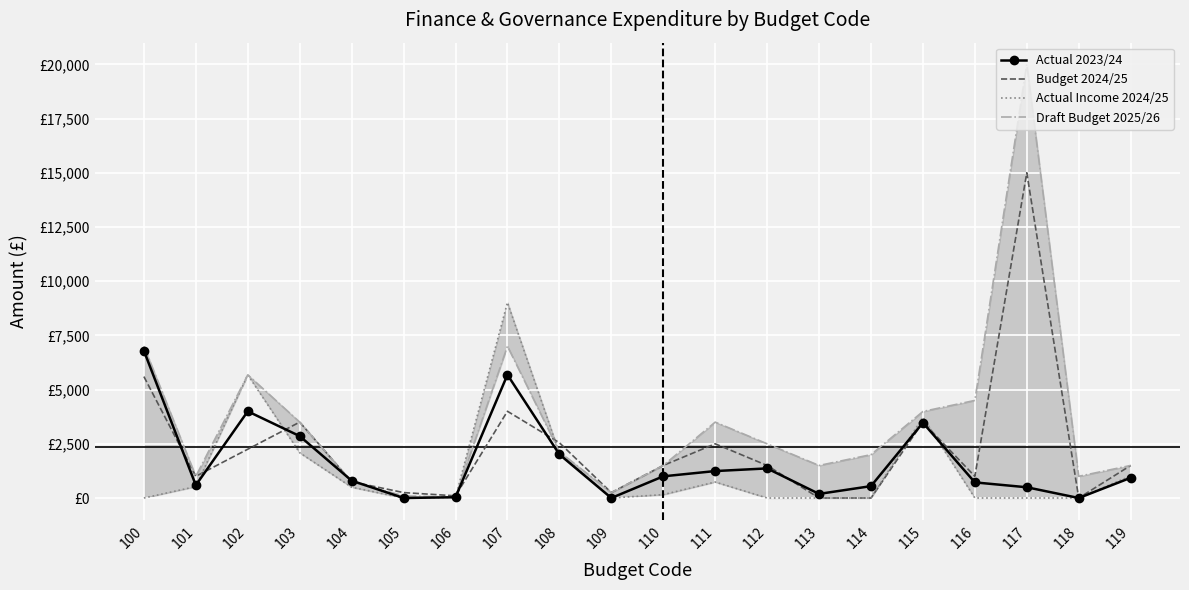

What is the difference between the Actual 2023/24 values at 111 and 108?

768.5